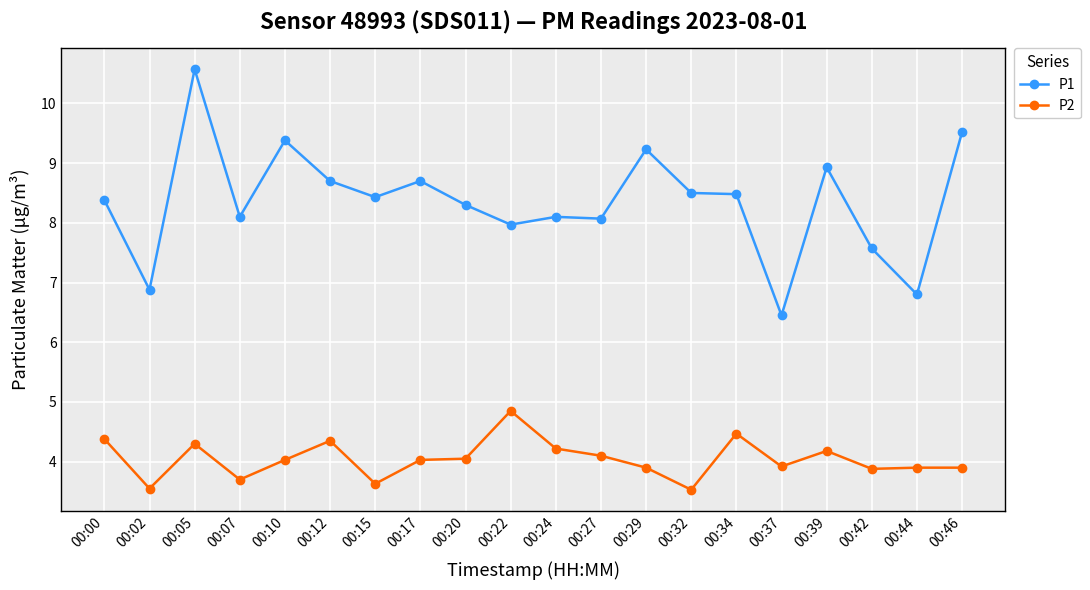

At 00:15, list the series in order from smallest to largest.

P2, P1